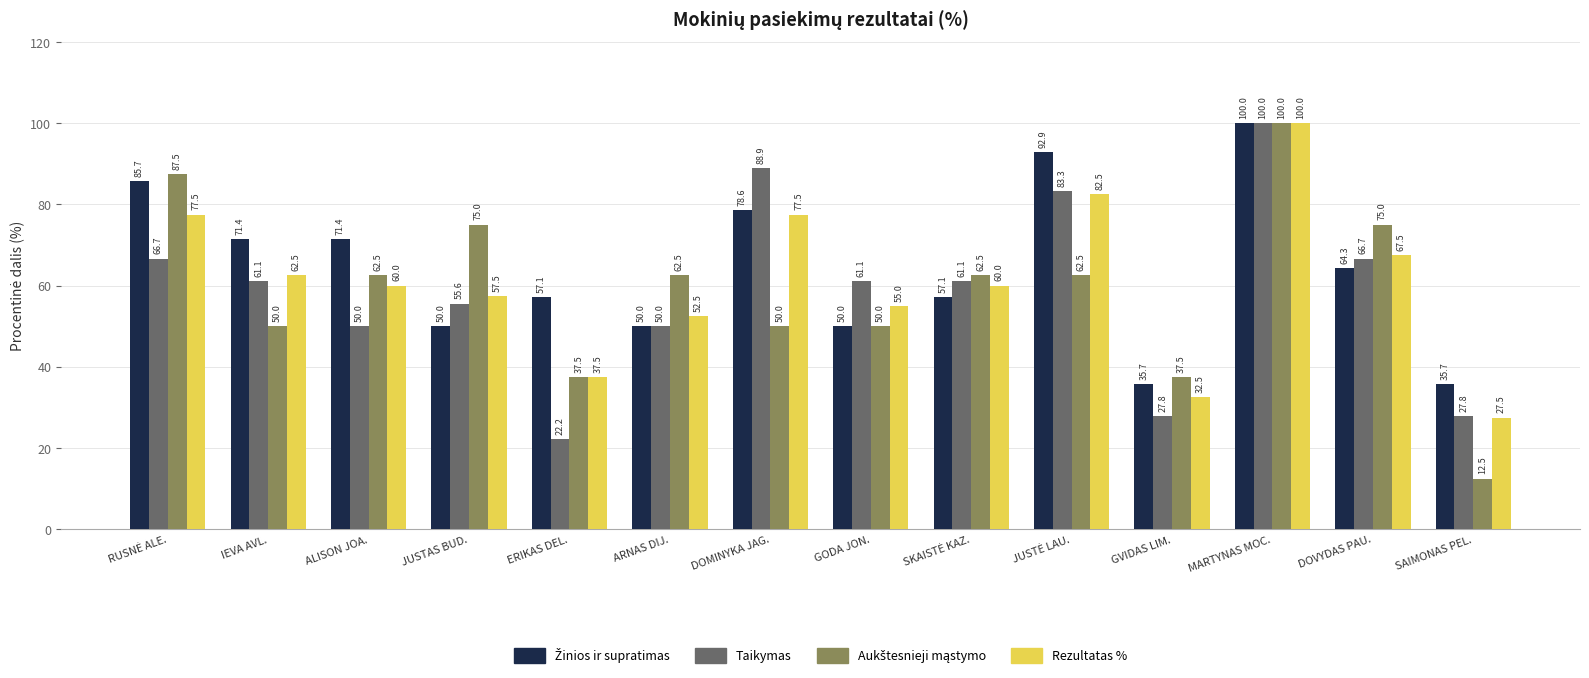

What is the difference between the second highest and second lowest values in the Taikymas series?

61.1